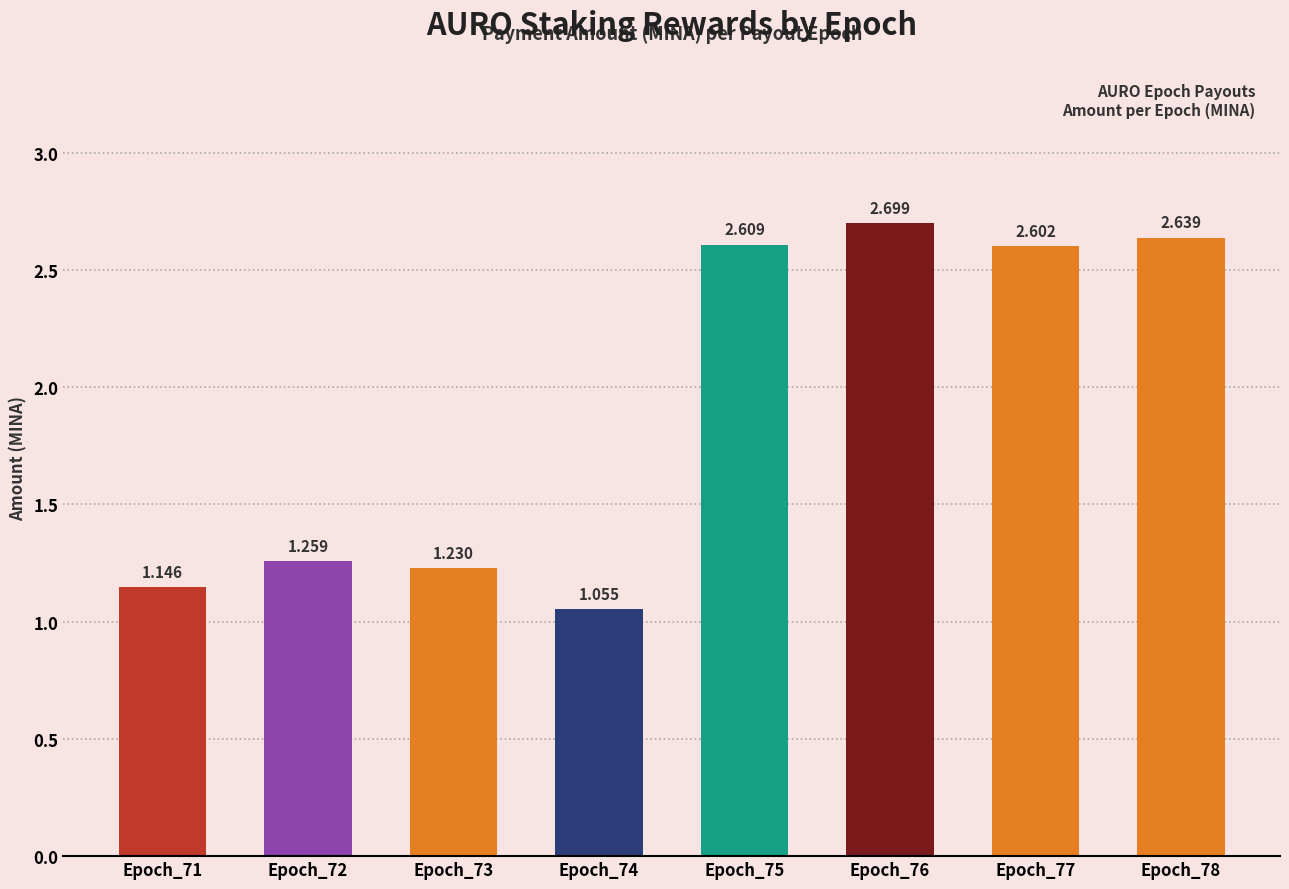

What is the value of the 2nd bar from the left?

1.3